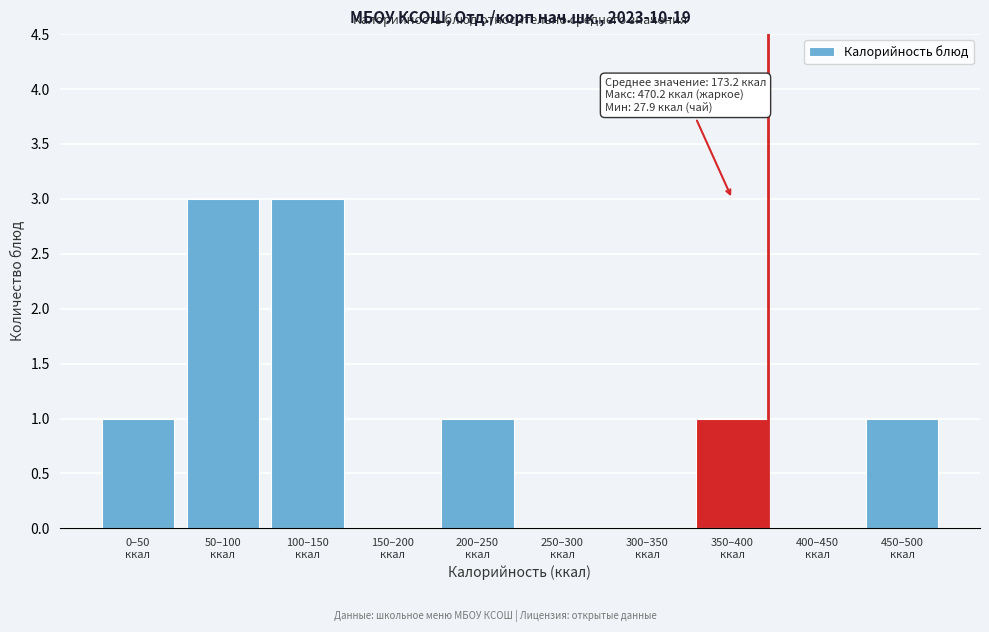

What is the greatest value displayed?

3